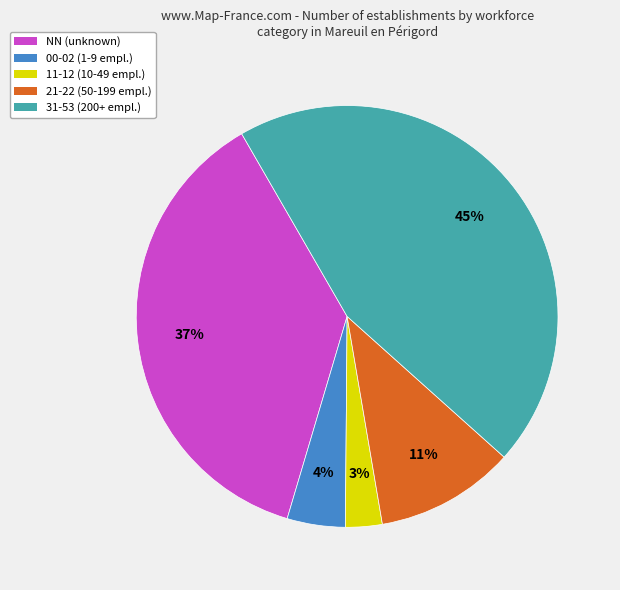

Does any single category account for the majority?

No